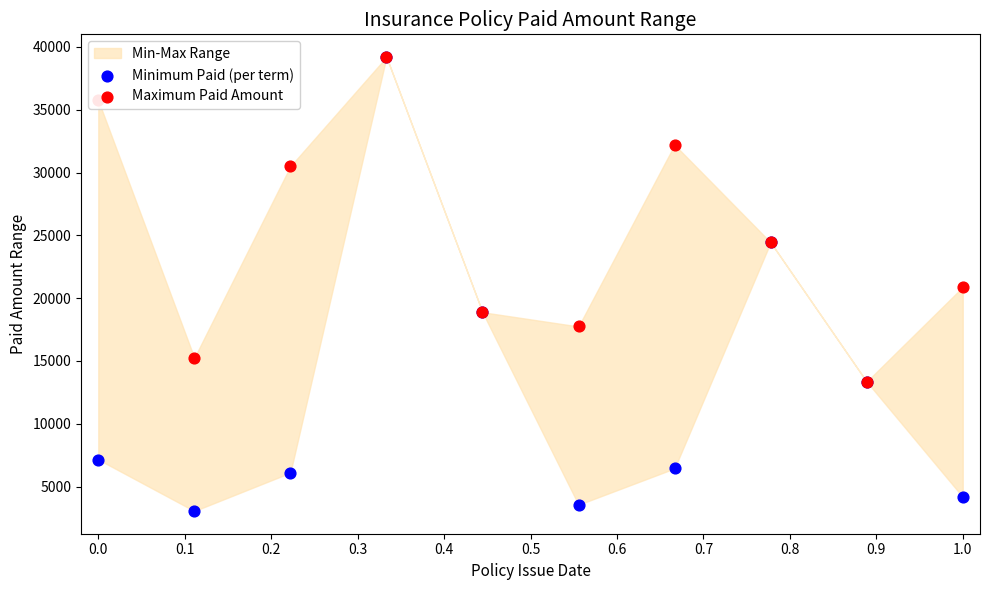

What is the total value across all series at 0.2?

36600.0